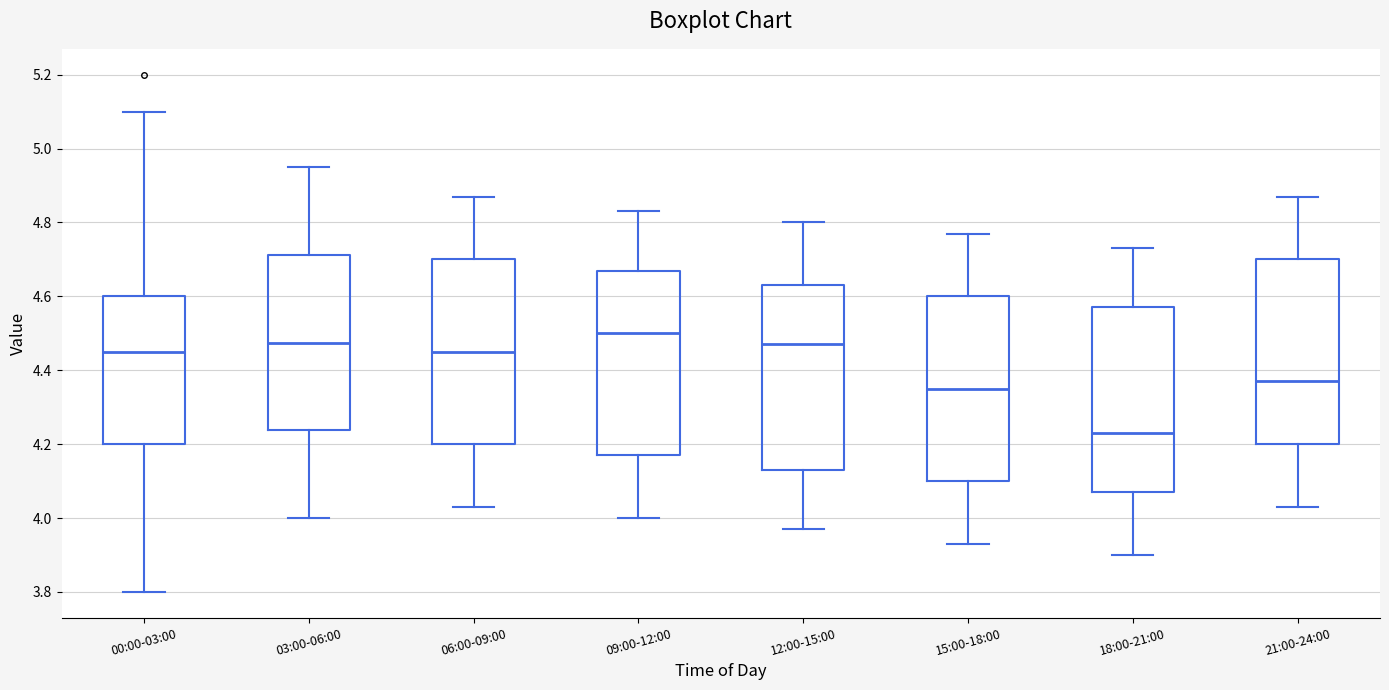

Reading left to right, read every box against the y-axis: the position of its median line, the range the box covers, and the ends of its whiskers. The values are not printed on the chart, so give them approximately, as read against the axis.

00:00-03:00: median 4.46, box 4.20 to 4.60, whiskers 3.80 to 5.10
03:00-06:00: median 4.48, box 4.24 to 4.72, whiskers 4.00 to 4.96
06:00-09:00: median 4.46, box 4.20 to 4.70, whiskers 4.04 to 4.88
09:00-12:00: median 4.50, box 4.18 to 4.68, whiskers 4.00 to 4.84
12:00-15:00: median 4.48, box 4.14 to 4.64, whiskers 3.98 to 4.80
15:00-18:00: median 4.36, box 4.10 to 4.60, whiskers 3.94 to 4.78
18:00-21:00: median 4.24, box 4.08 to 4.58, whiskers 3.90 to 4.74
21:00-24:00: median 4.38, box 4.20 to 4.70, whiskers 4.04 to 4.88